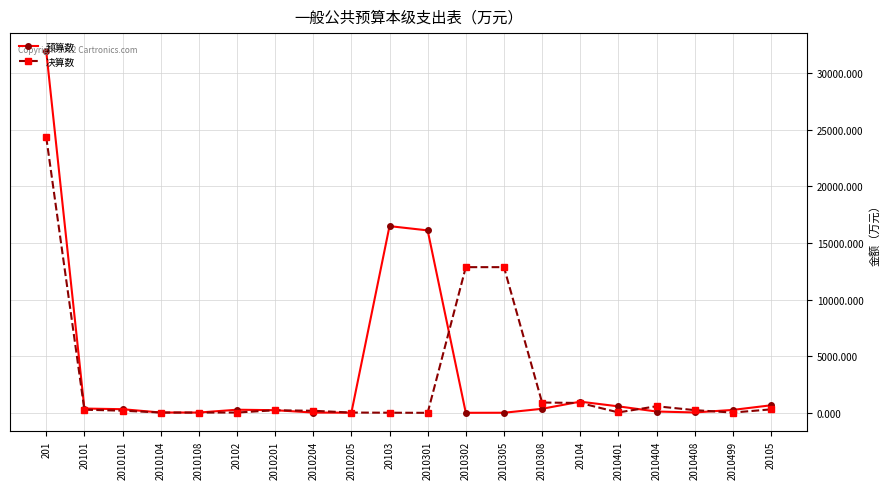

Between 20103 and 2010308, which series saw the biggest shift?

预算数